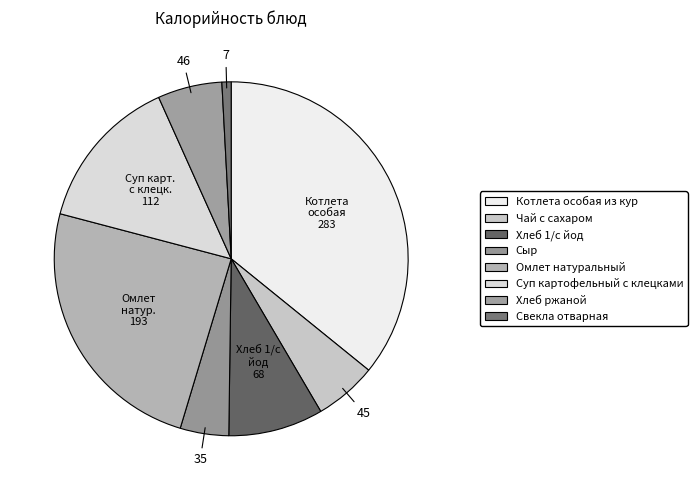

Approximately how many times larger is the value at Суп картофельный с клецками compared to Свекла отварная?

16.9